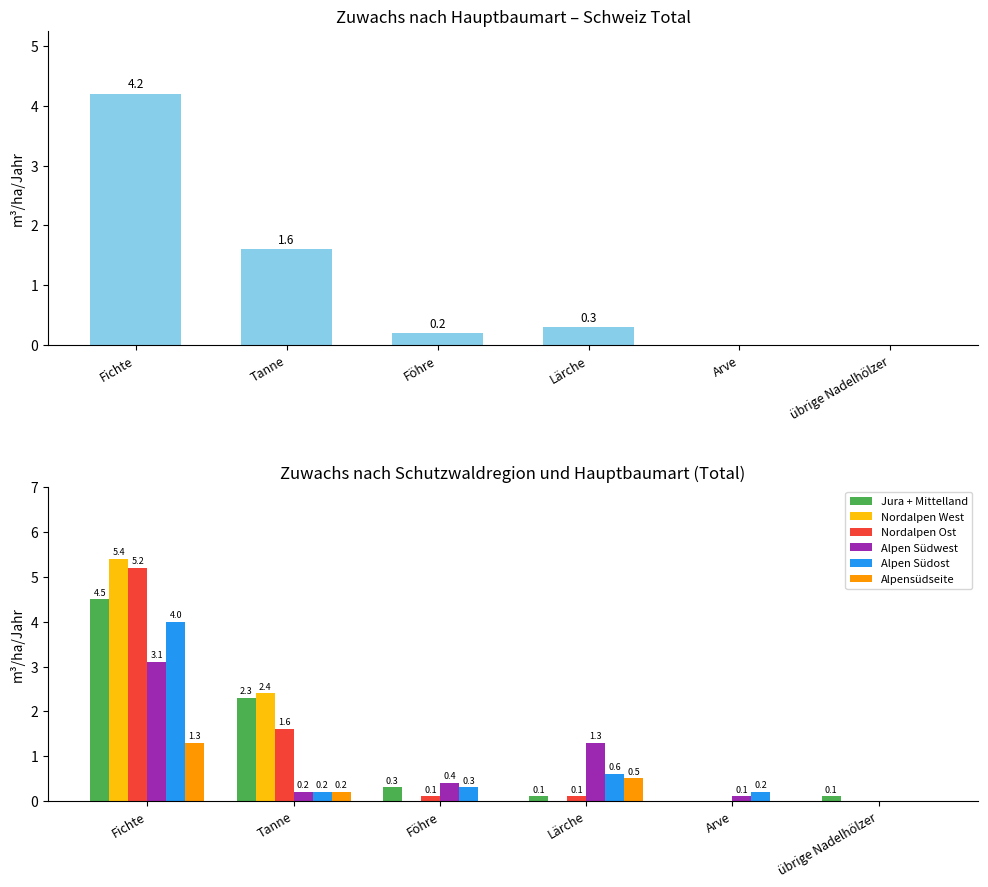

What is the label of the 1st bar from the right?

übrige Nadelhölzer